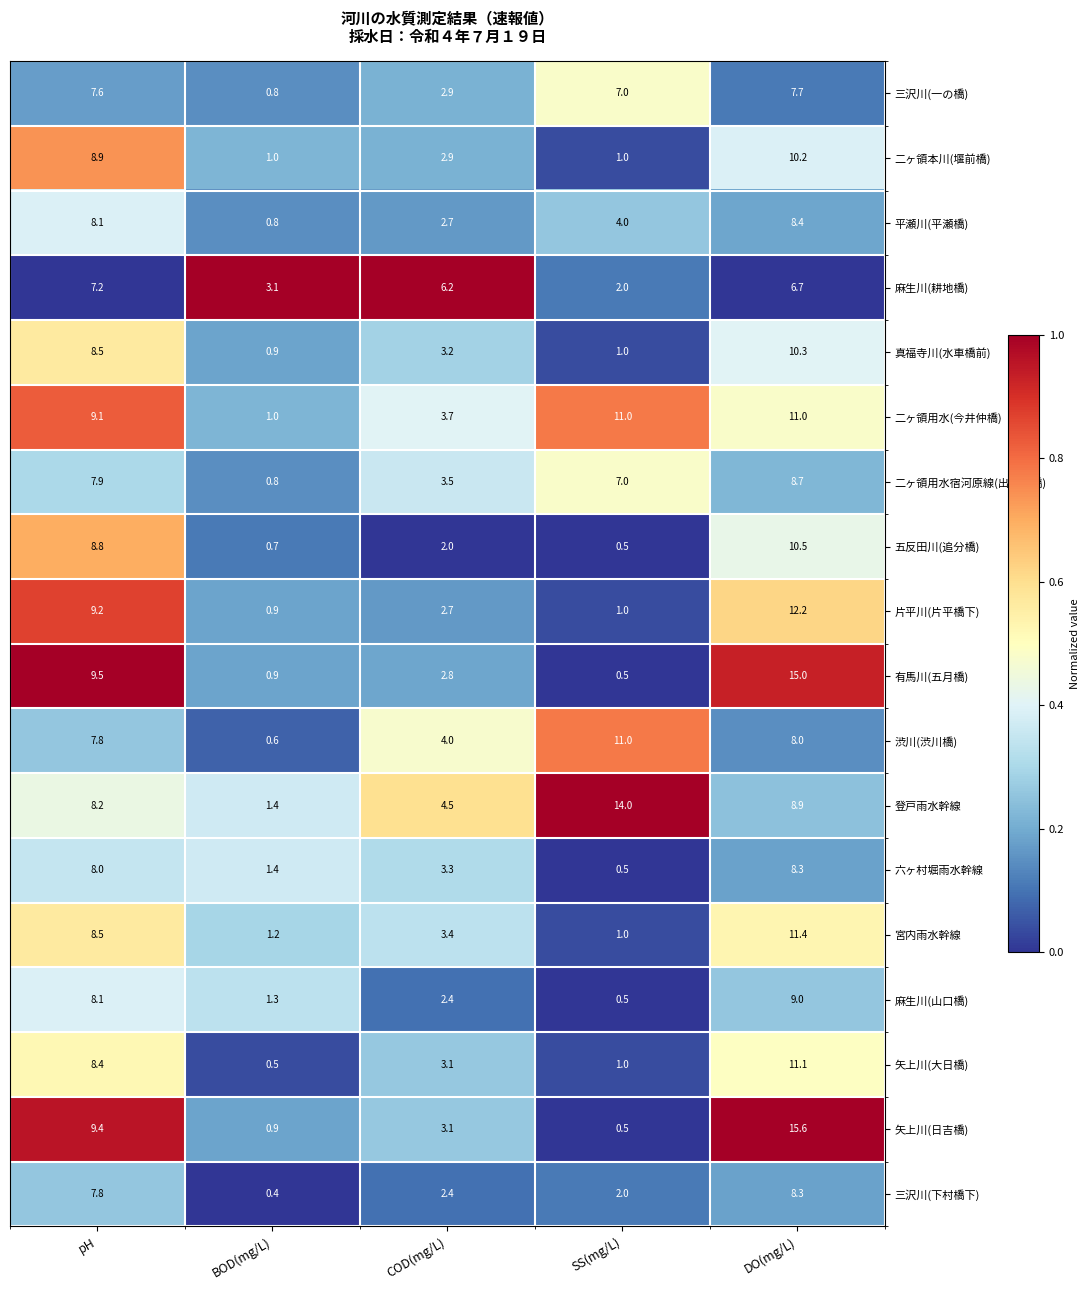

What is the difference between the 麻生川(山口橋) values at SS(mg/L) and BOD(mg/L)?

0.8